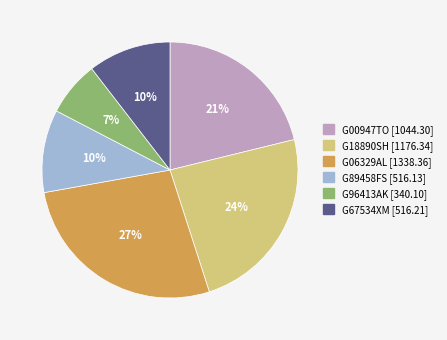

To the nearest percent, what is the difference between the largest and smallest slice percentages?

20%